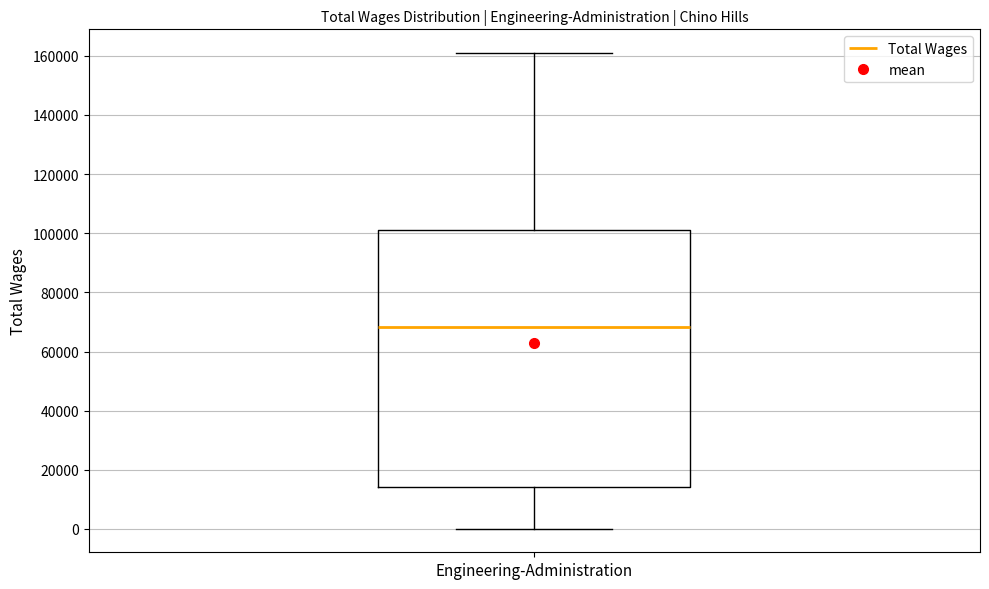

Where does the upper whisker of the box for Engineering-Administration end on the y-axis? The values are not printed on the chart, so give them approximately, as read against the axis.

160000